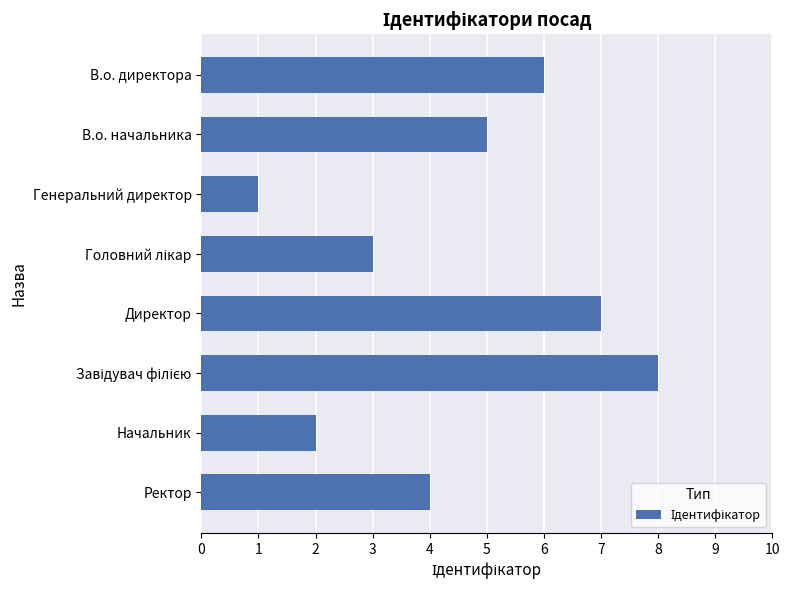

How many bars are there in total?

8